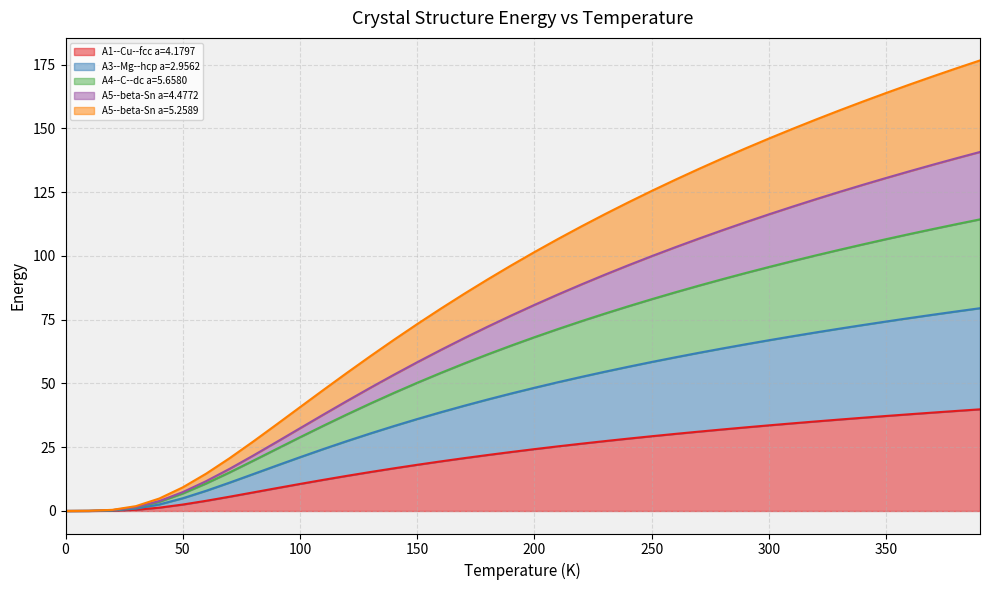

Does the chart display data point markers on the line(s)?

No